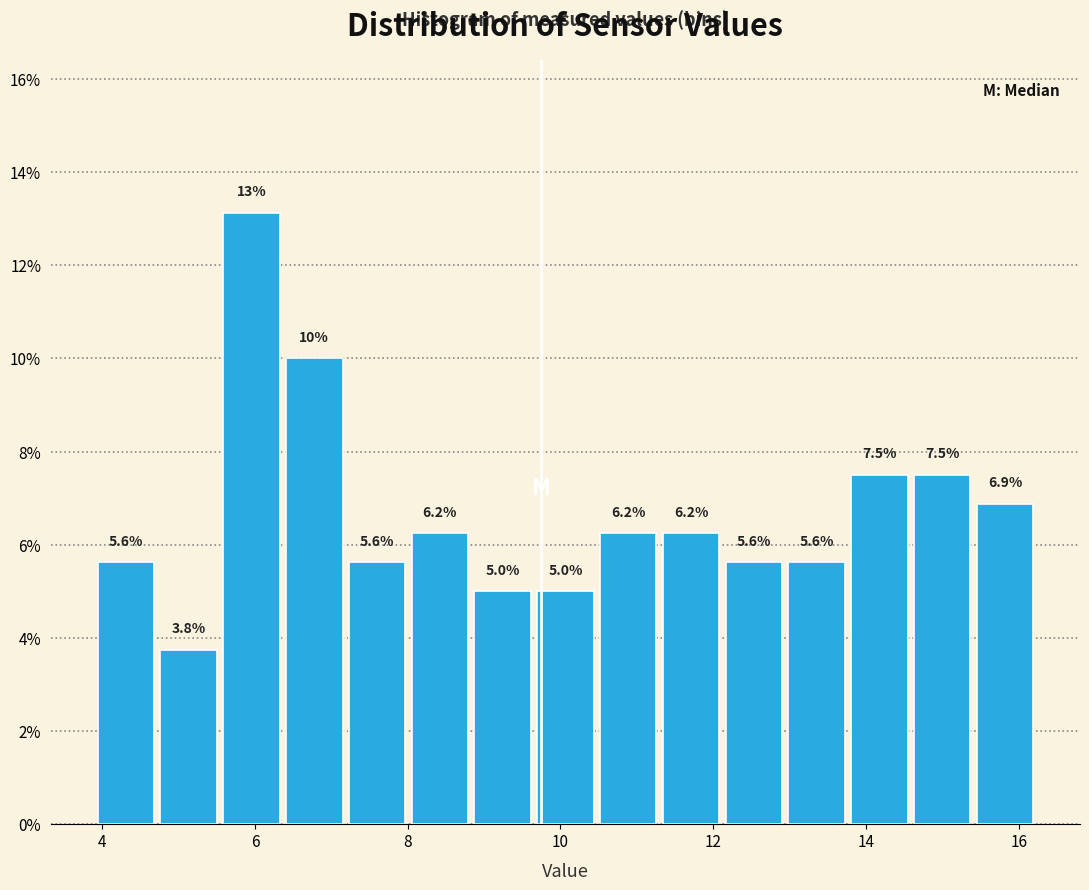

Which range on the x-axis has the tallest bar?

5.6 to 6.4